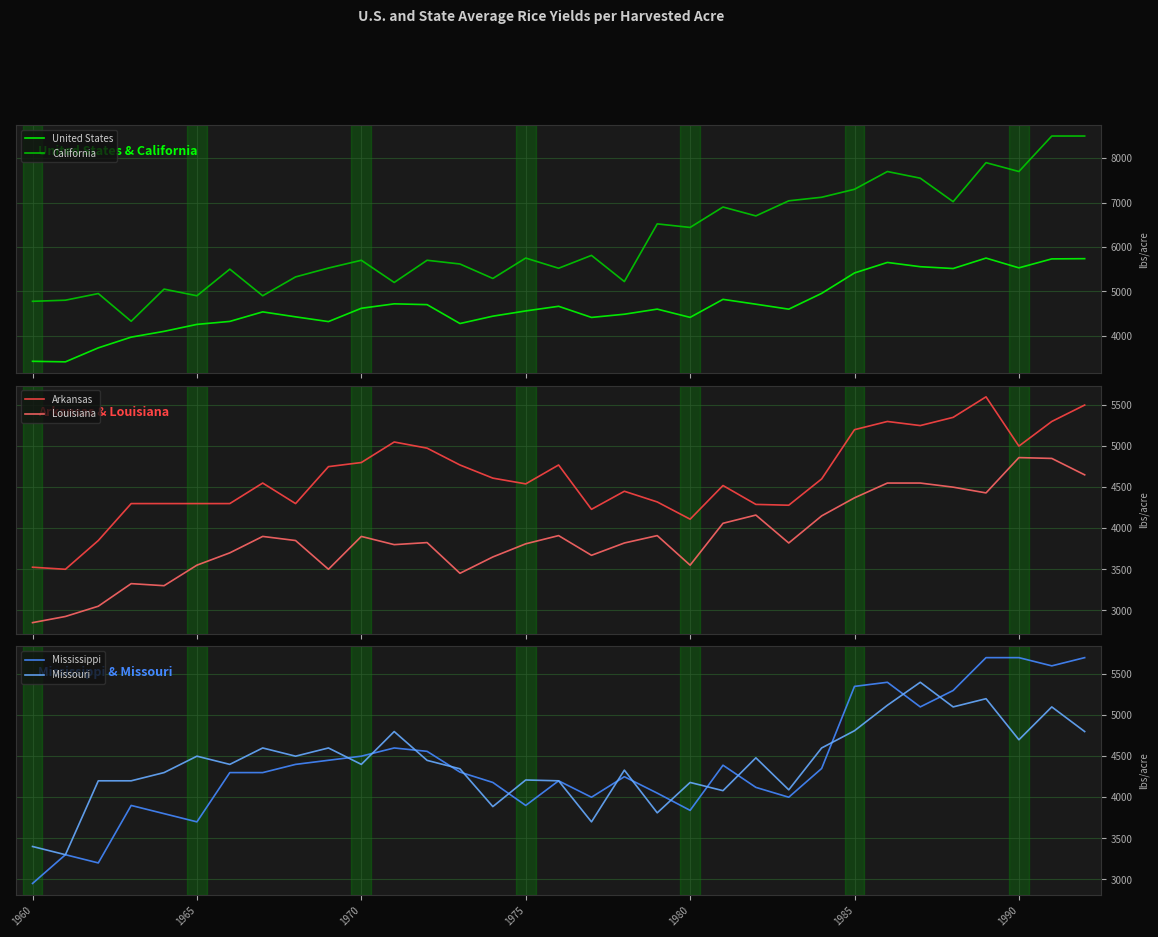

True or false: United States and California cross at least once.

False